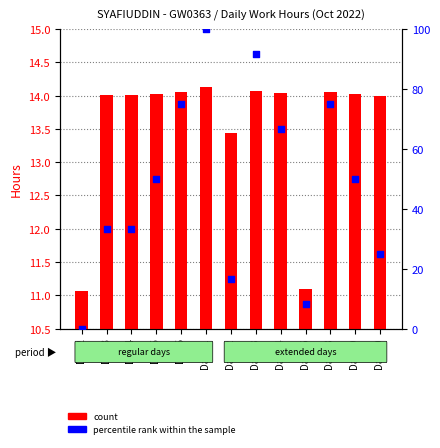

Which series has the widest spread of Y values?

percentile rank within the sample